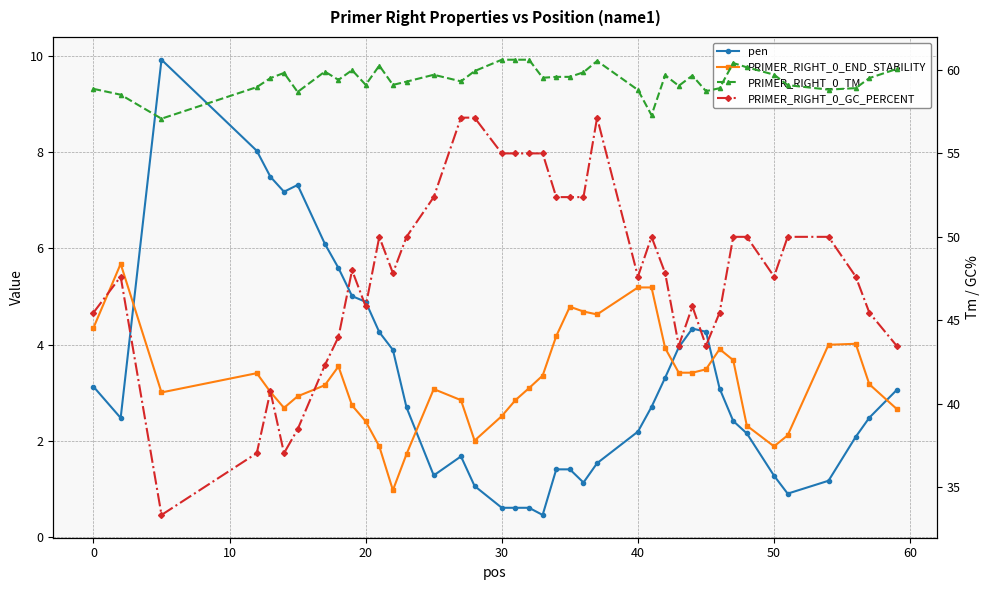

Reading right to left, extract all data points from this chart.

pen: 3.1	2.5	2.1	1.2	0.9	1.3	2.2	2.4	3.1	4.3	4.3	3.9	3.3	2.7	2.2	1.5	1.1	1.4	1.4	0.5	0.6	0.6	0.6	1.1	1.7	1.3	2.7	3.9	4.3	4.9	5.0	5.6	6.1	7.3	7.2	7.5	8.0	9.9	2.5	3.1
PRIMER_RIGHT_0_END_STABILITY: 2.7	3.2	4.0	4.0	2.1	1.9	2.3	3.7	3.9	3.5	3.4	3.4	3.9	5.2	5.2	4.6	4.7	4.8	4.2	3.4	3.1	2.9	2.5	2.0	2.9	3.1	1.7	1.0	1.9	2.4	2.7	3.5	3.2	2.9	2.7	3.0	3.4	3.0	5.7	4.3
PRIMER_RIGHT_0_TM: 60.1	59.5	58.9	58.8	59.1	59.7	60.2	60.4	58.9	58.7	59.7	59.1	59.7	57.3	58.8	60.5	59.9	59.6	59.6	59.5	60.6	60.6	60.6	59.9	59.3	59.7	59.3	59.1	60.3	59.1	60.0	59.4	59.9	58.7	59.8	59.5	59.0	57.1	58.5	58.9
PRIMER_RIGHT_0_GC_PERCENT: 43.5	45.5	47.6	50.0	50.0	47.6	50.0	50.0	45.5	43.5	45.8	43.5	47.8	50.0	47.6	57.1	52.4	52.4	52.4	55.0	55.0	55.0	55.0	57.1	57.1	52.4	50.0	47.8	50.0	45.8	48.0	44.0	42.3	38.5	37.0	40.7	37.0	33.3	47.6	45.5